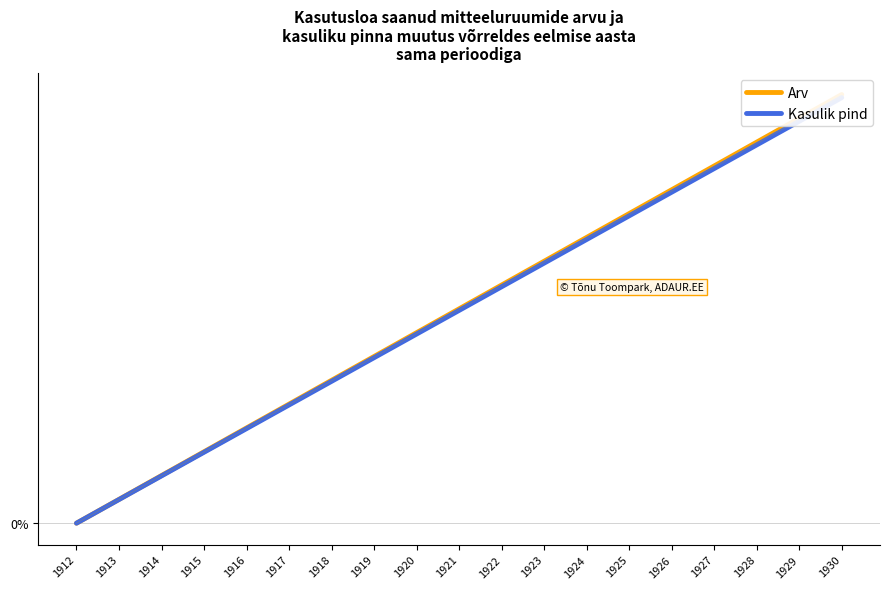

At how many categories does at least one series exceed 9?

15